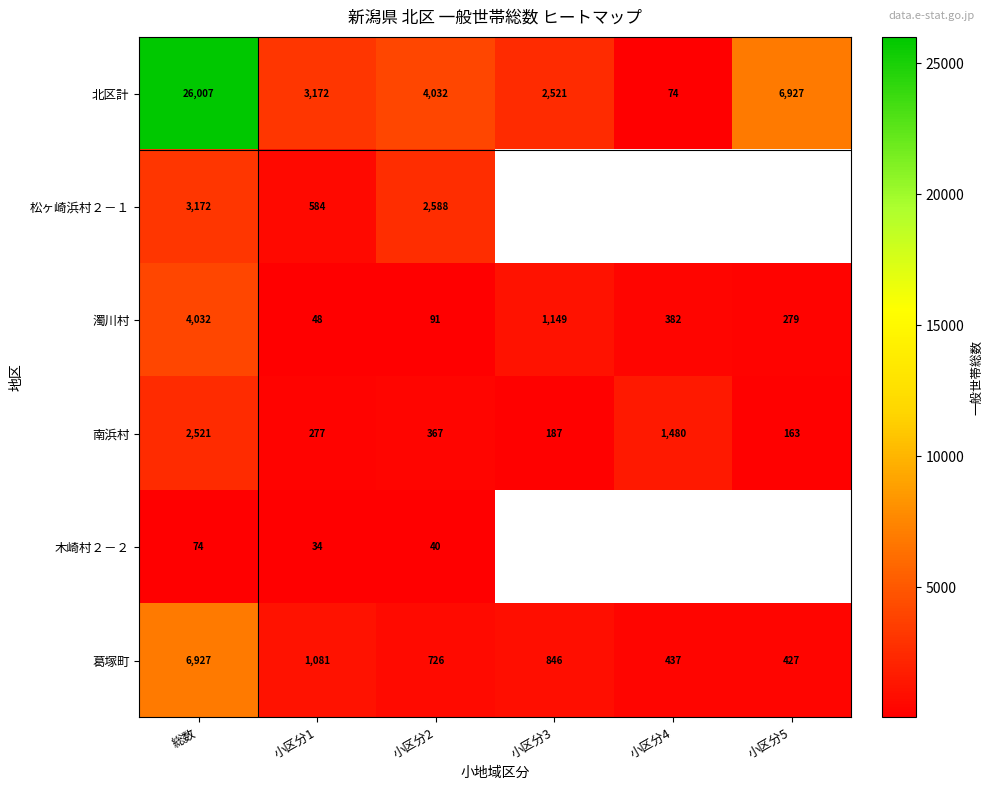

What is the minimum value shown in the chart?

34.0